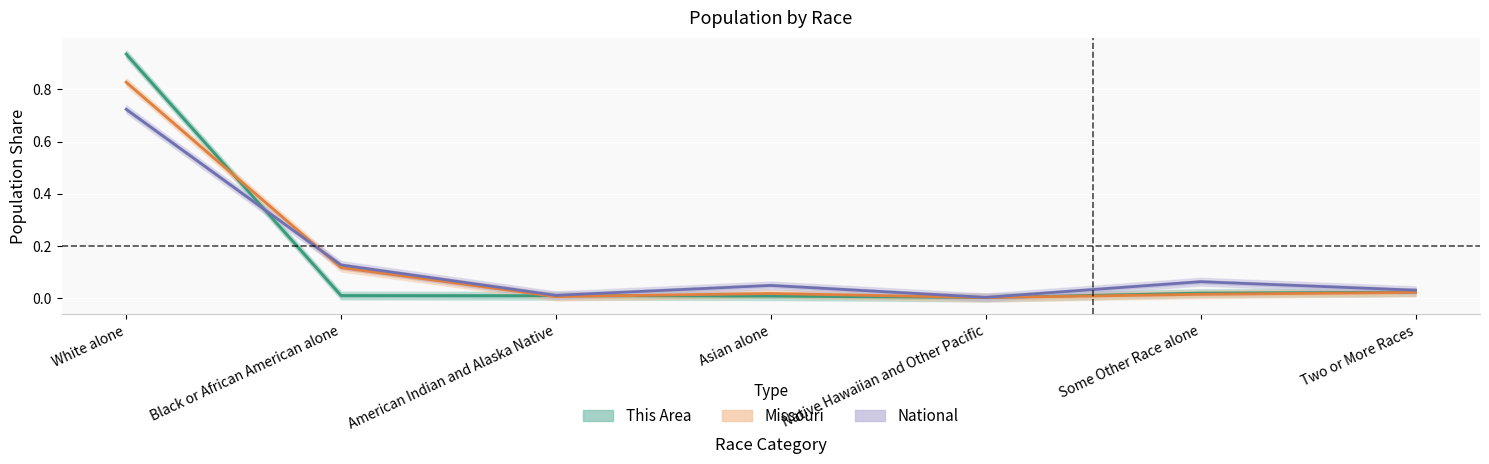

How many intersections are there between This Area and Missouri?

4